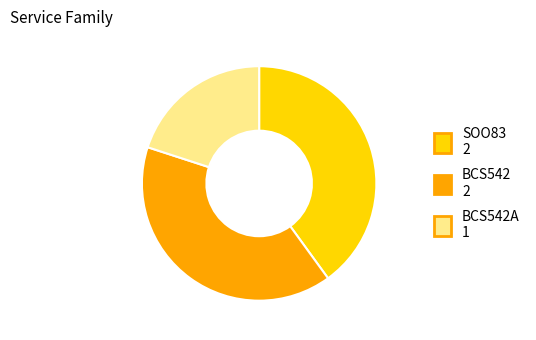

Is there any slice that represents more than half of the pie?

No